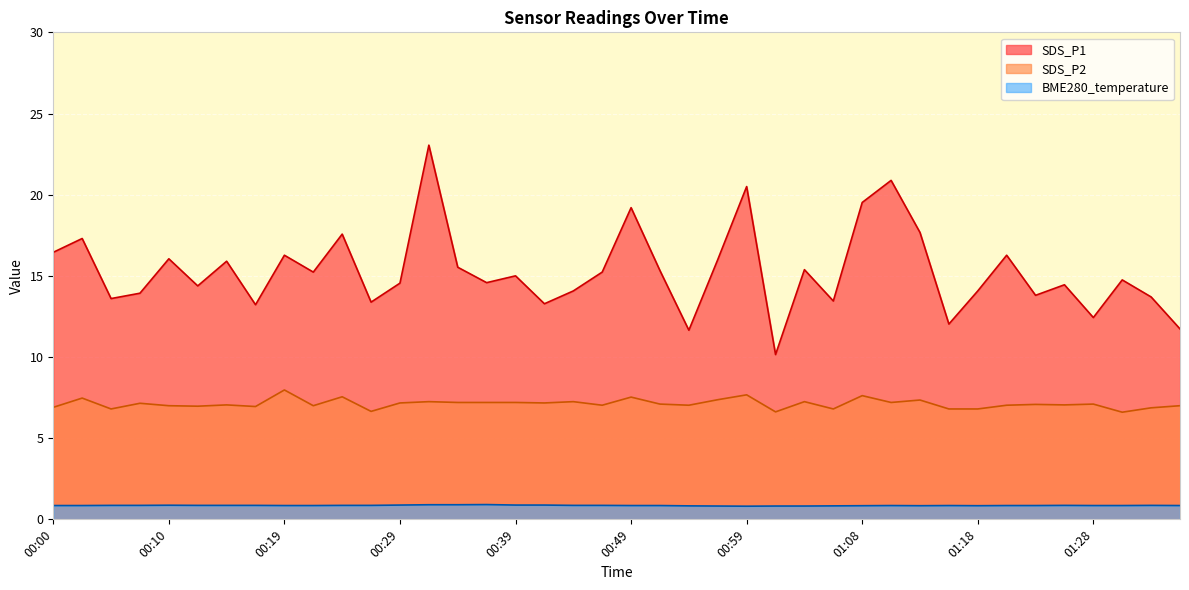

True or false: BME280_temperature and SDS_P1 cross at least once.

False